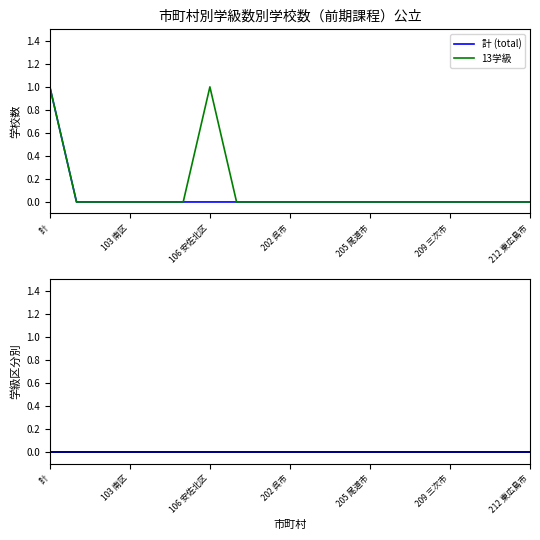

The 13学級 series shows 1 at 212 東広島市. True or false?

False